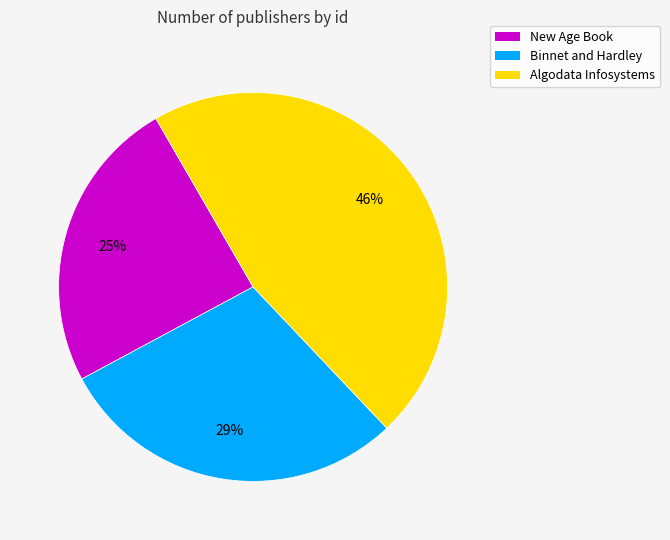

What is the ratio of the value at Binnet and Hardley to the value at New Age Book?

1.2